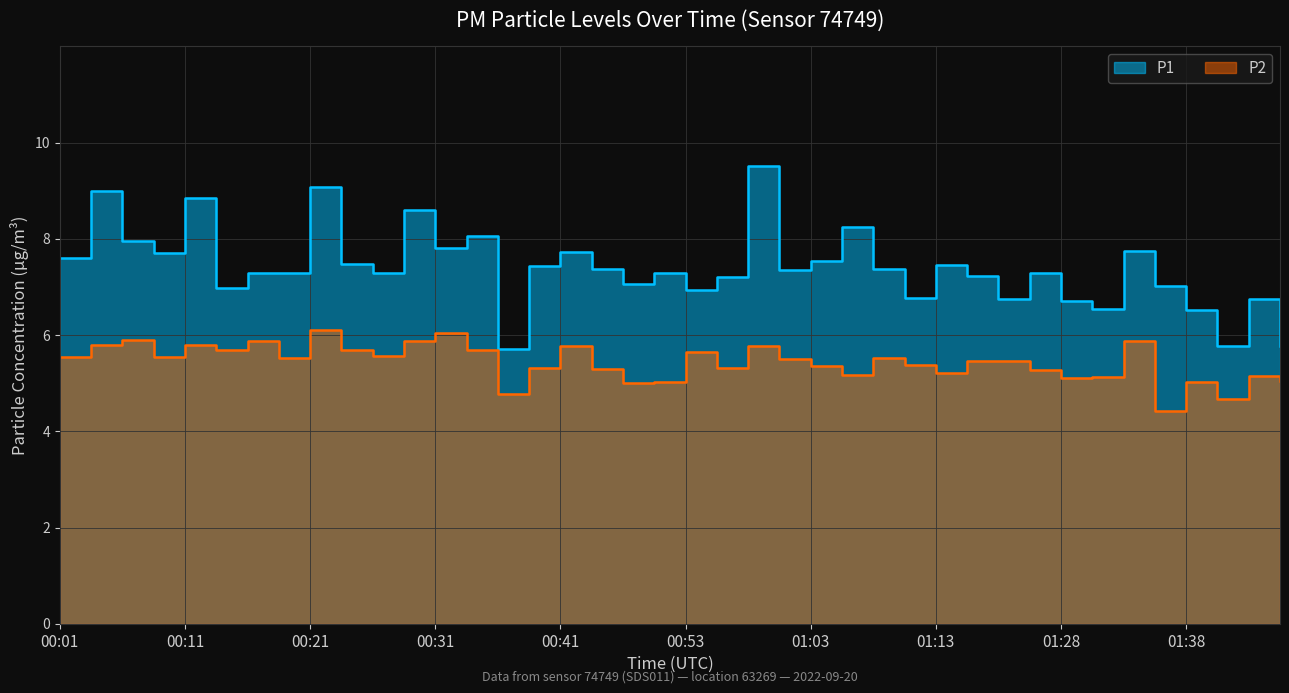

What is the total value across all series at 00:03?

14.8